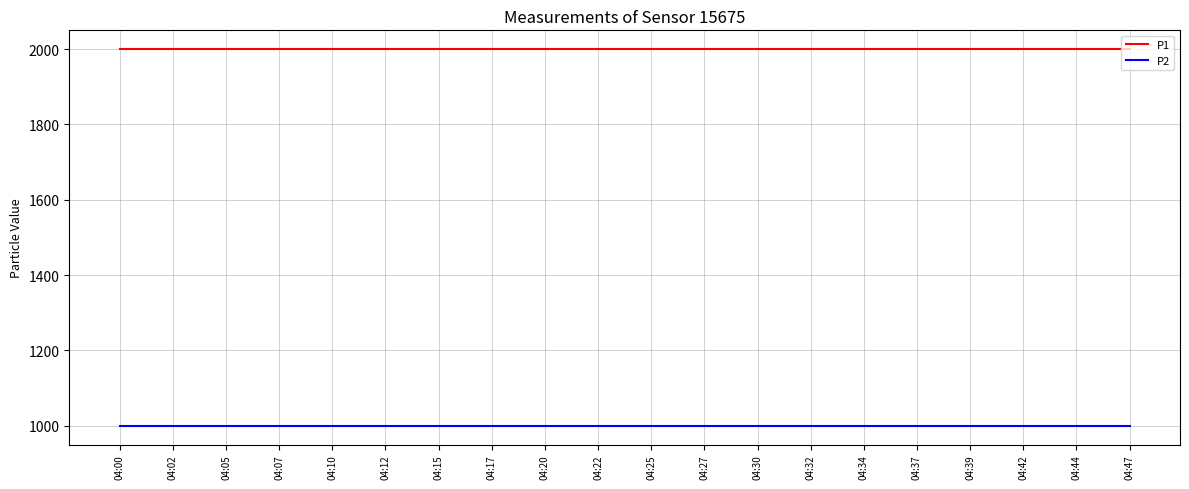

What is the difference between the highest and lowest values at 04:37?

1000.0